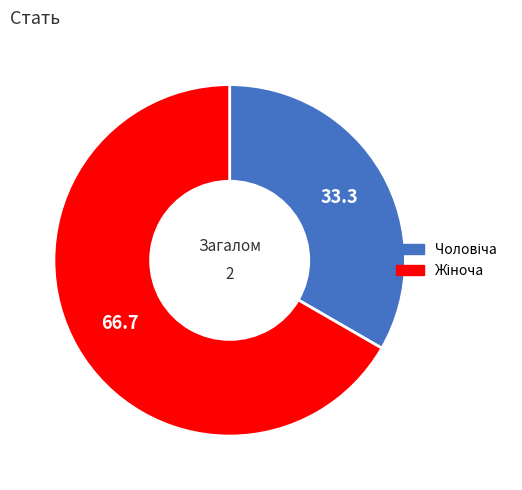

Does any single category account for the majority?

Yes